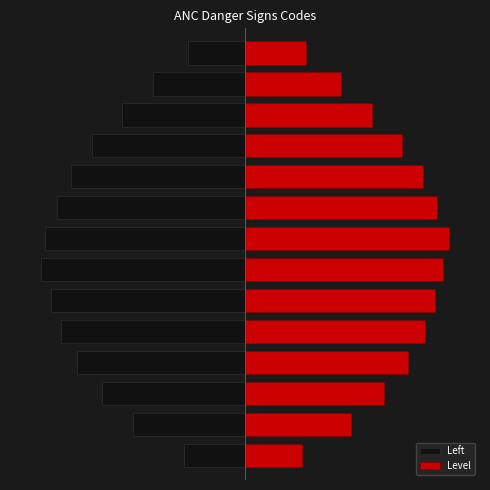

Is it true that Level equals 3.4 at 2?

True